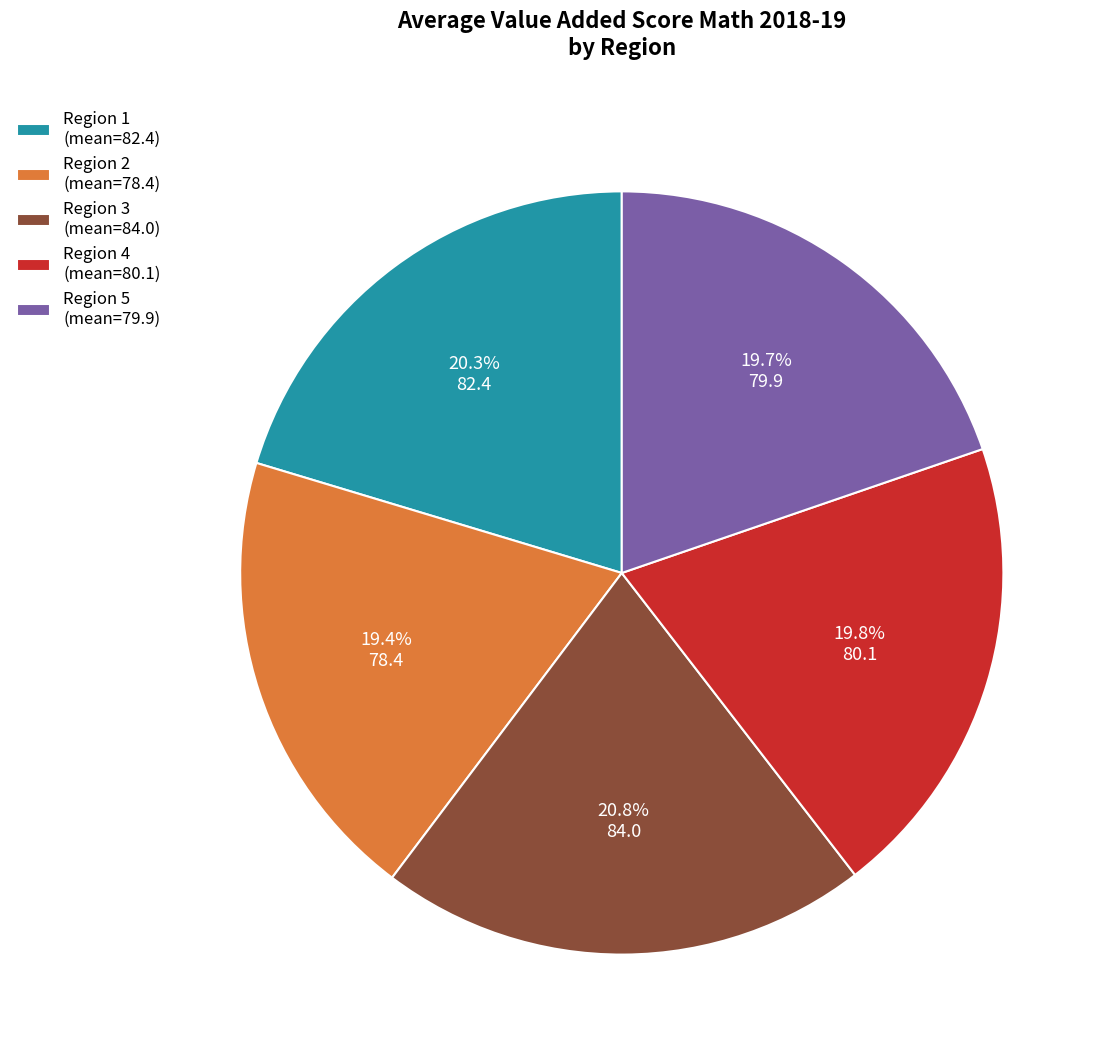

Is the sum of Region 2 (mean=78.4) and Region 5 (mean=79.9) greater than half?

No